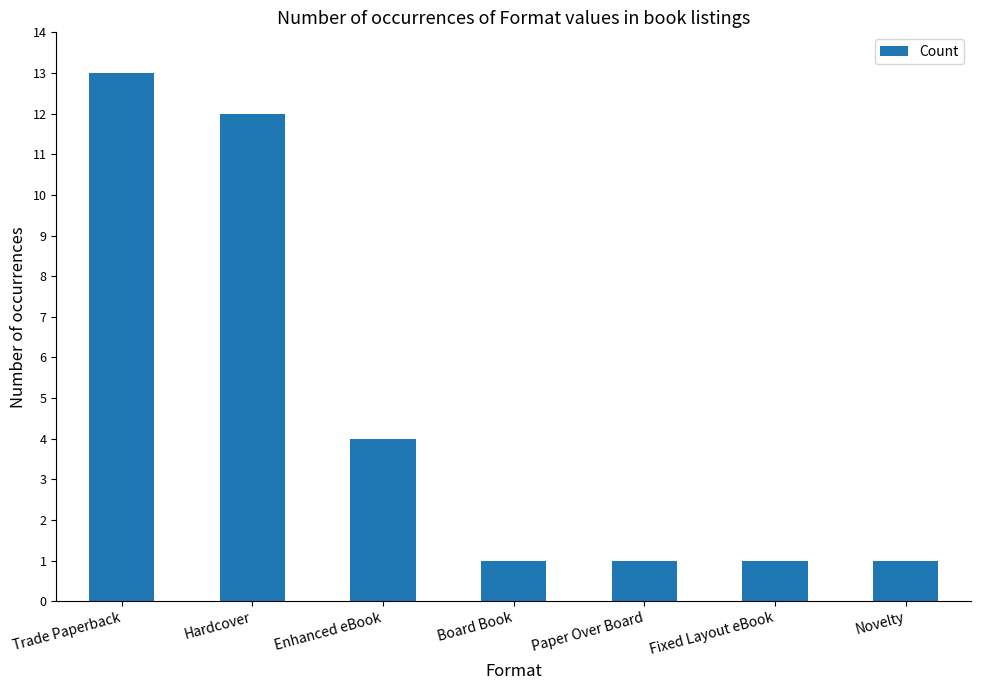

How many bars are there in total?

7